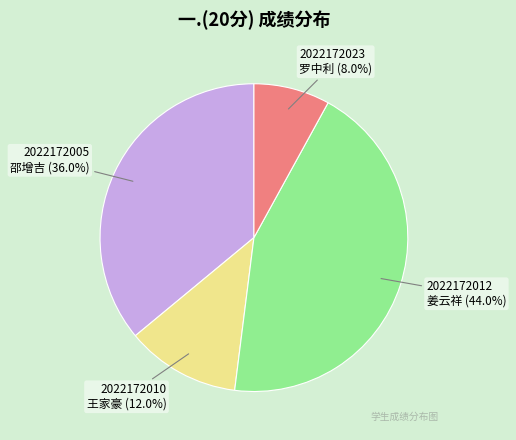

Which category has the biggest portion of the pie?

2022172012 姜云祥